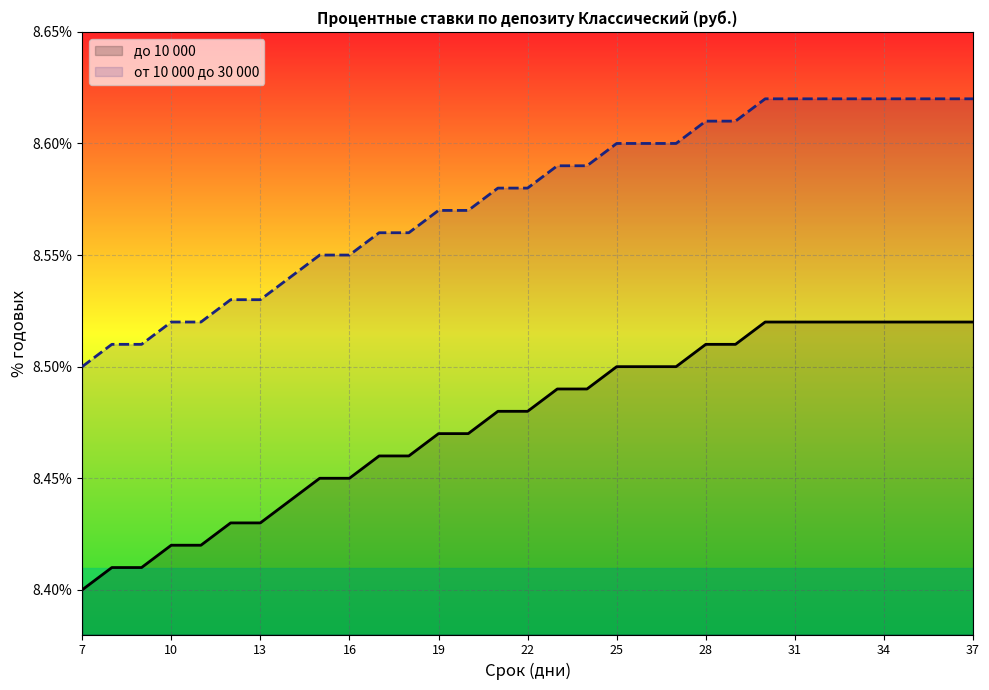

List the series in order of their overall mean, lowest first.

до 10 000, от 10 000 до 30 000